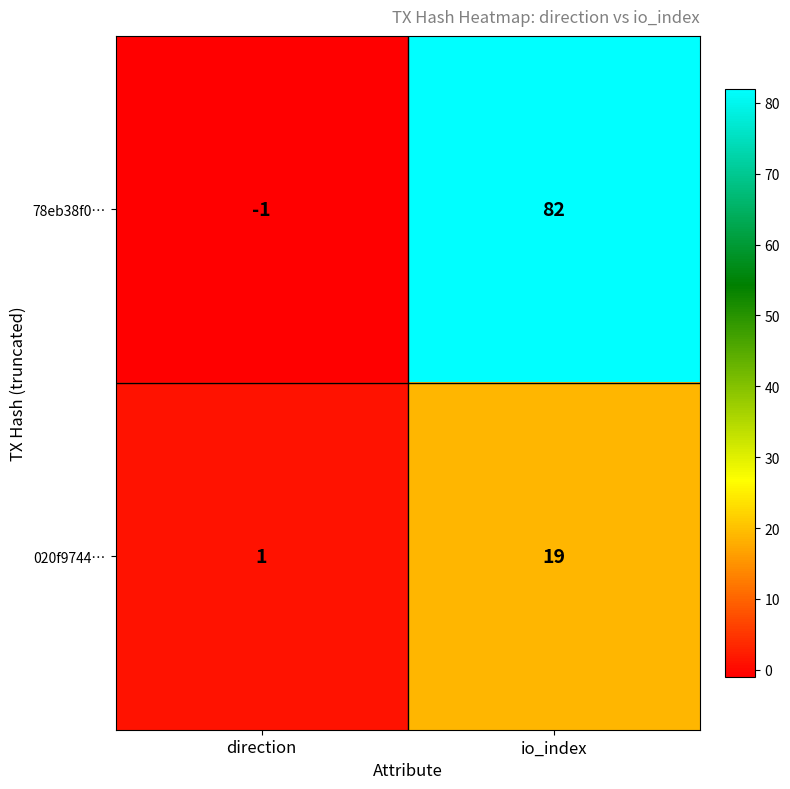

Which series has the largest total across all categories?

78eb38f0…